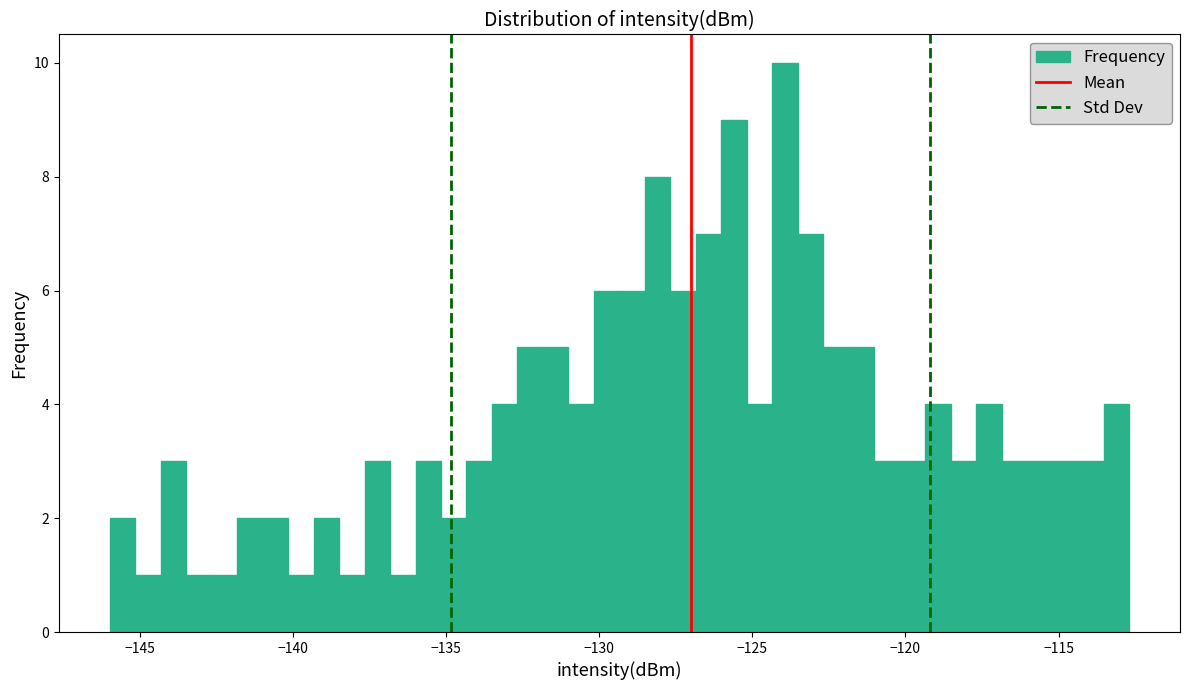

Around what value on the x-axis is the tallest bar? Give the approximate position of its centre, as read against the axis.

-124.0